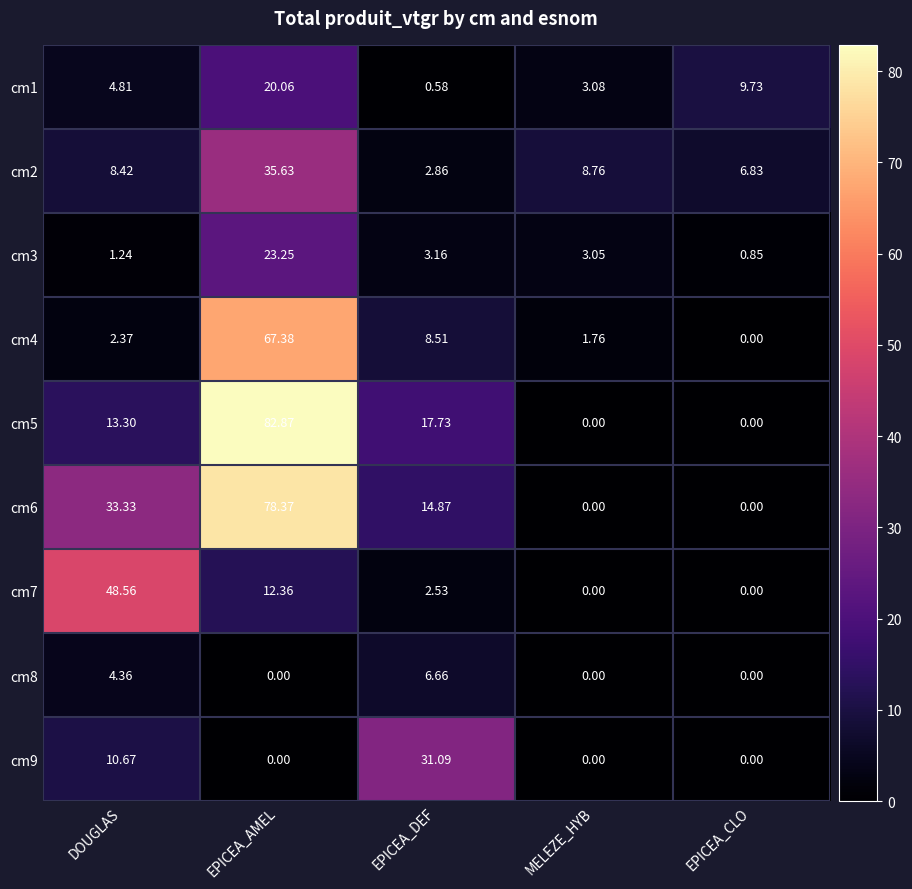

At which label does cm5 first exceed 13?

DOUGLAS